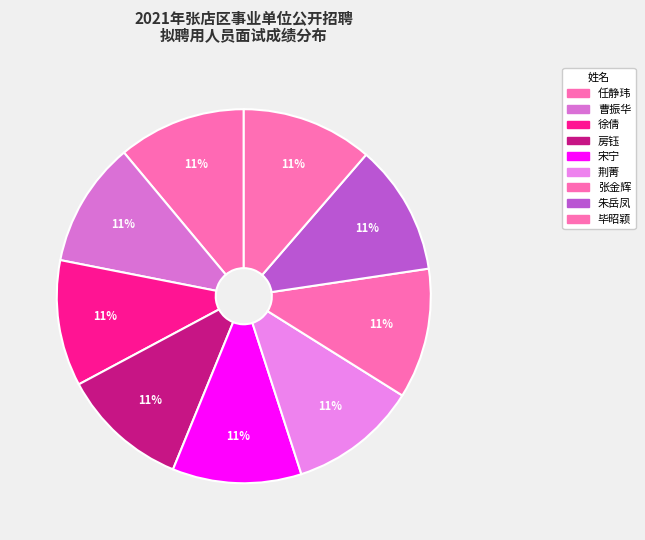

How many slices are in this pie chart?

9